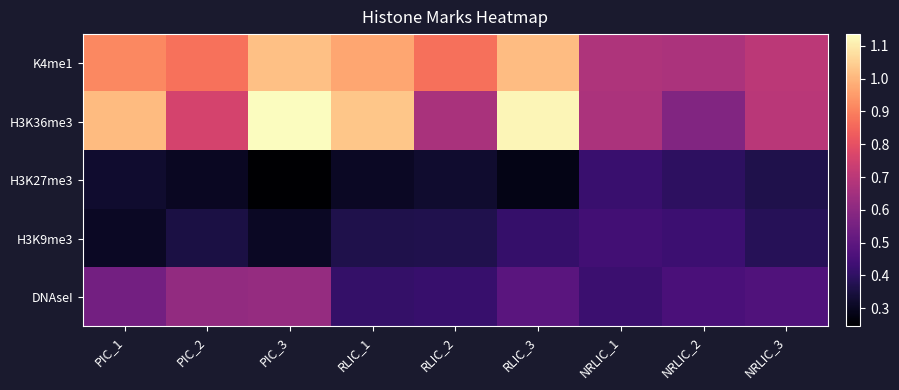

What is the greatest value displayed?

1.1